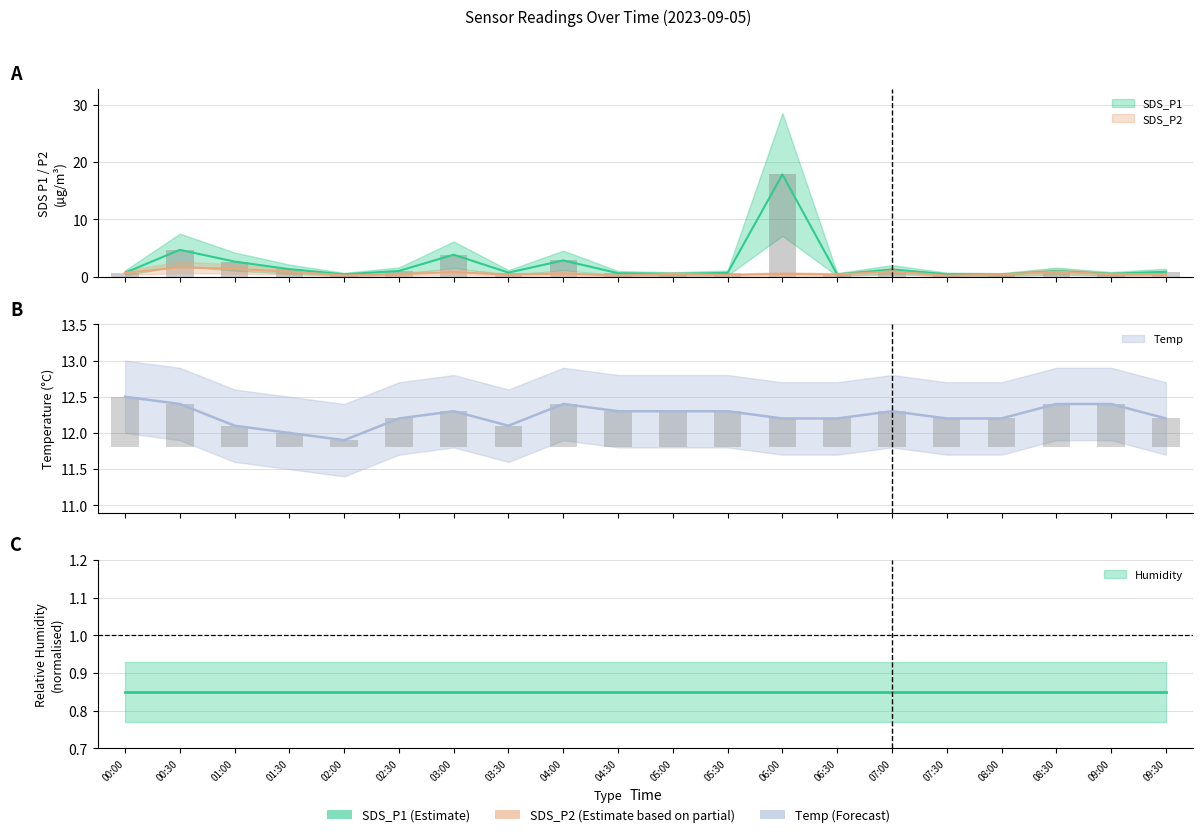

What is the value of the SDS_P1 bar at the 11th from the left?

0.5